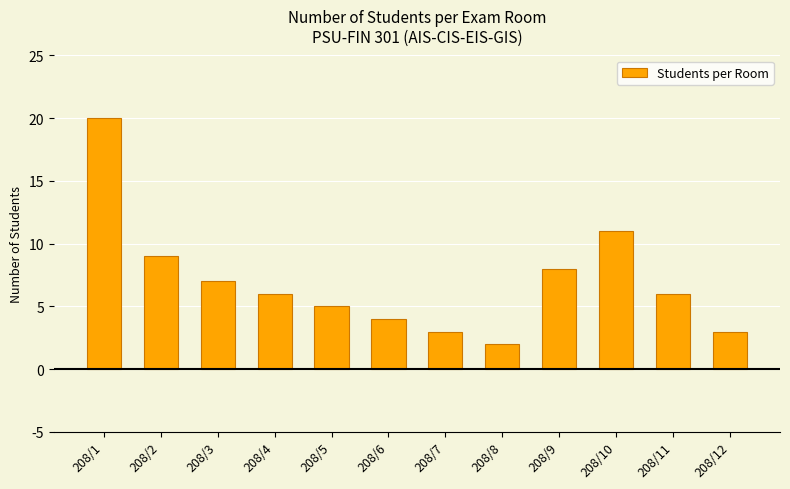

What is the average value?

7